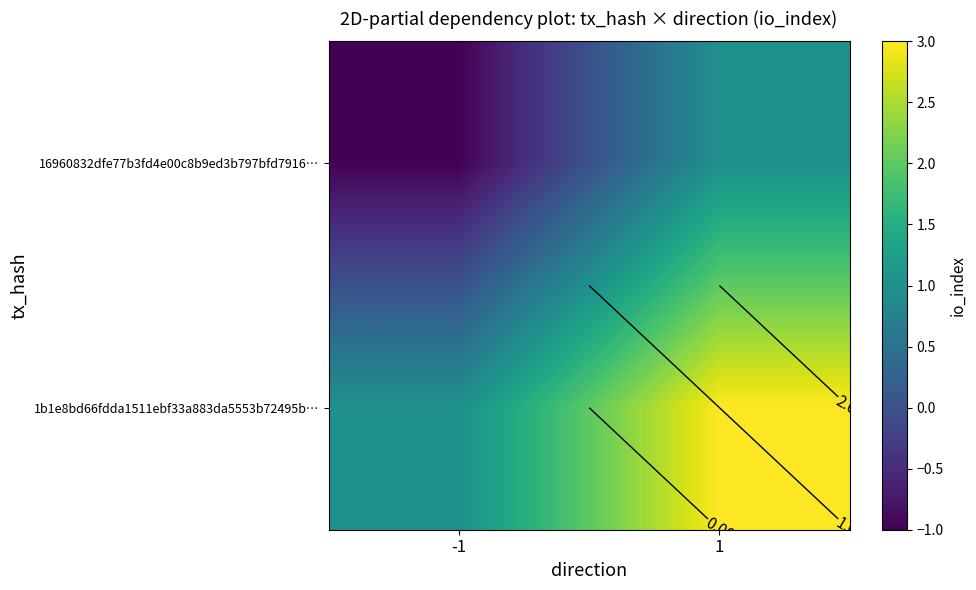

Which has a higher value, 1 or -1?

1